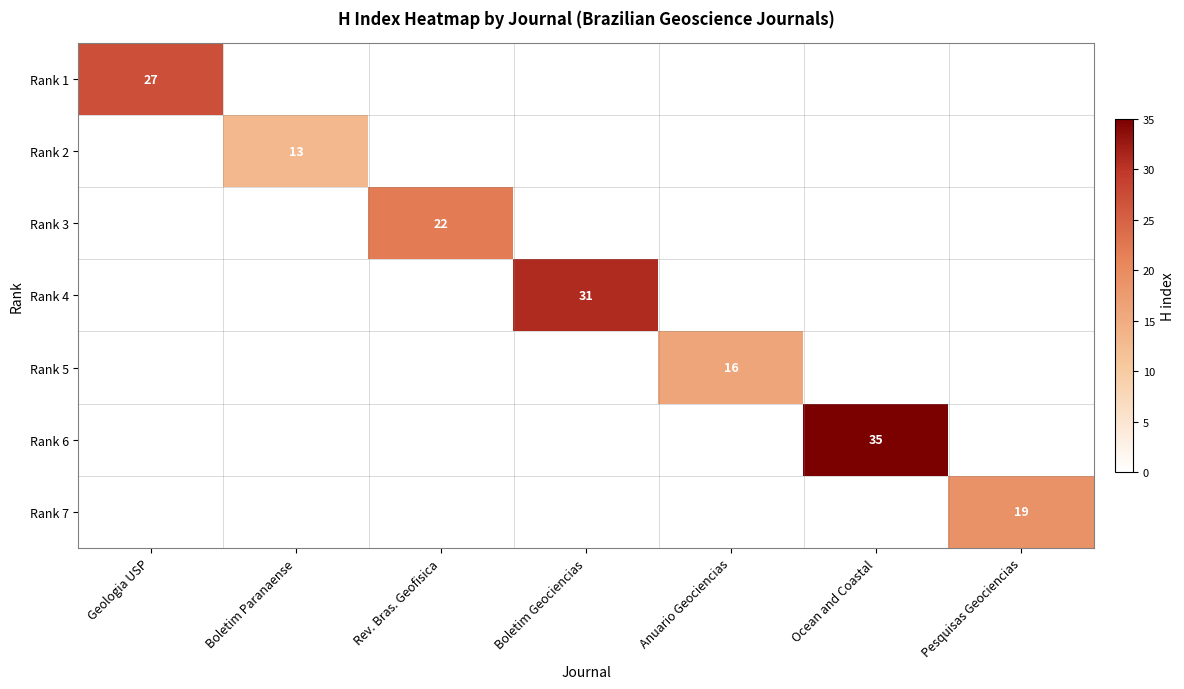

True or false: Rank 7 has a value of -12 at Boletim Geociencias.

False